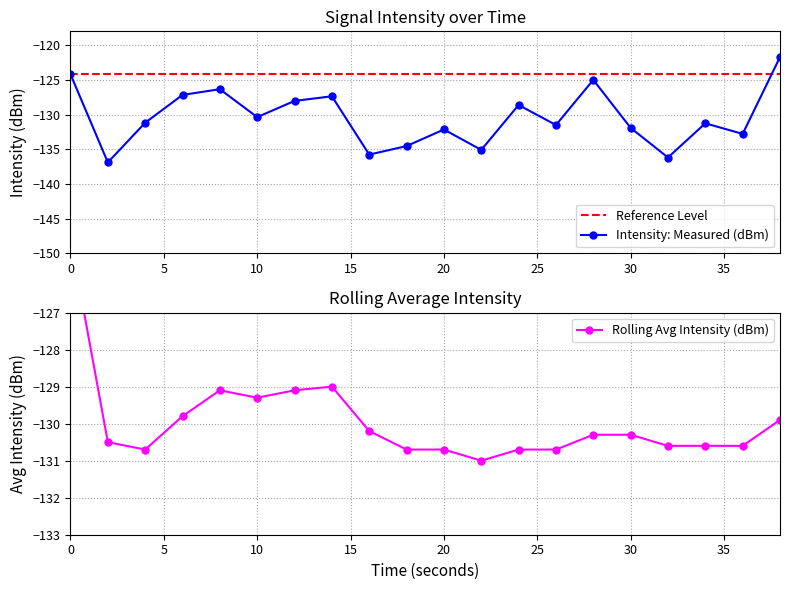

True or false: Intensity: Measured (dBm) has more than 0 points higher than both neighbors.

True